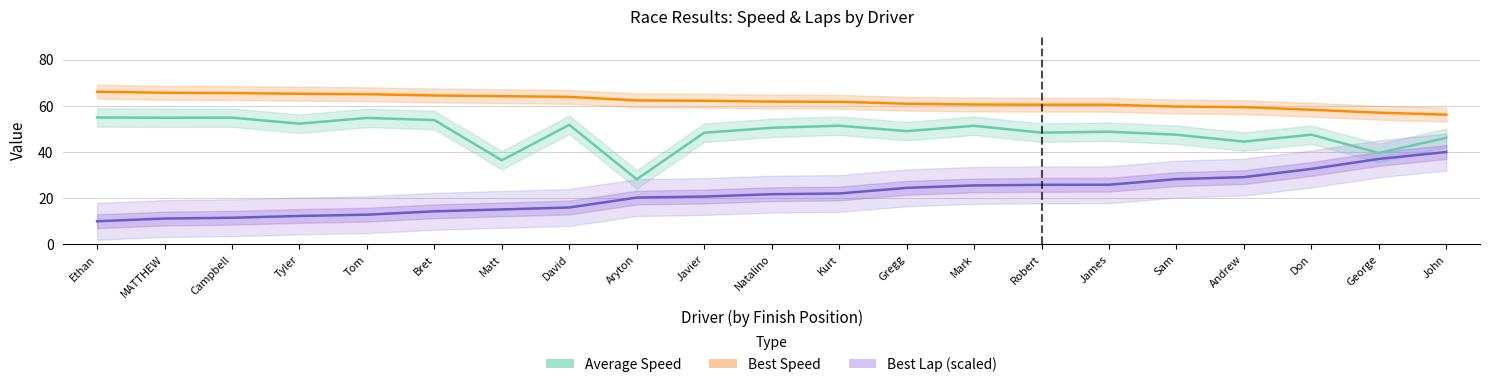

At how many categories does at least one series exceed 17?

21